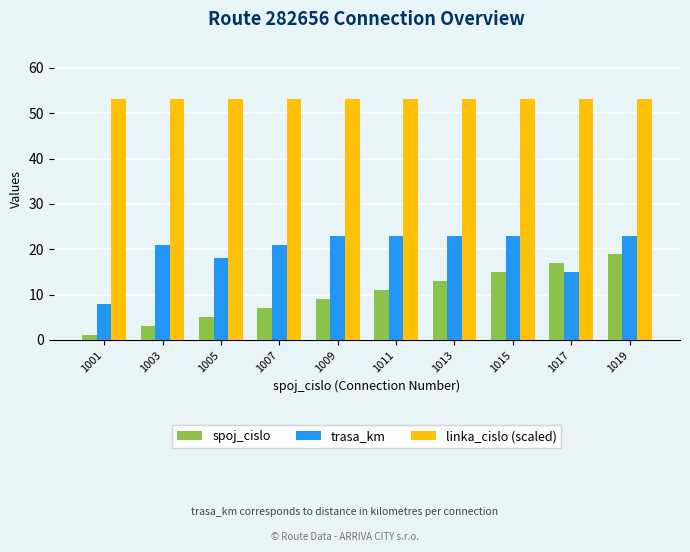

At which label does spoj_cislo reach its peak?

1019